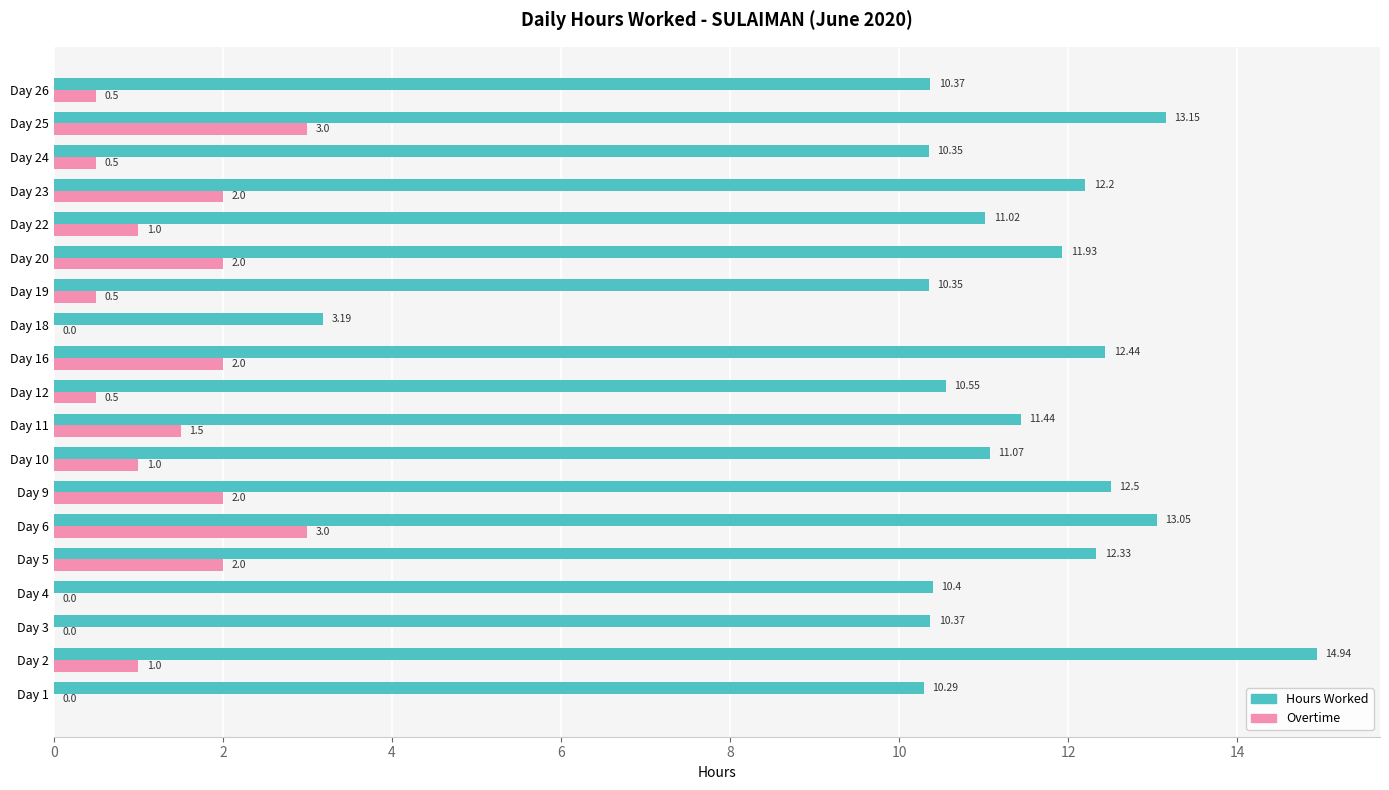

Is the value of Overtime at Day 19 greater than the value of Hours Worked at Day 20?

No